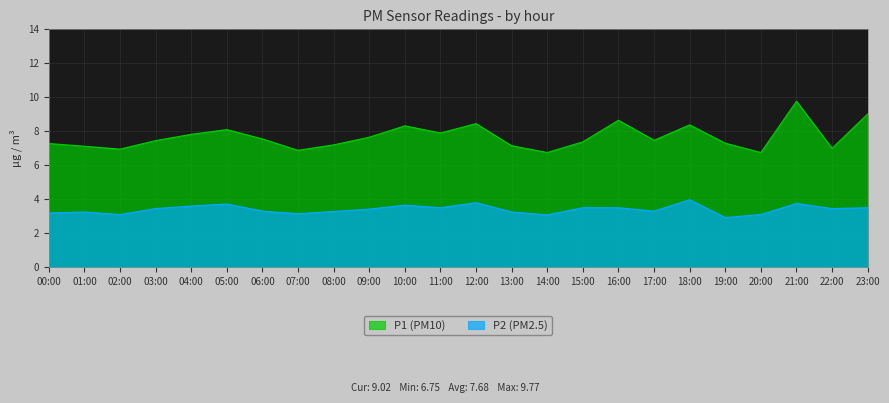

What is the smallest value displayed?

2.9